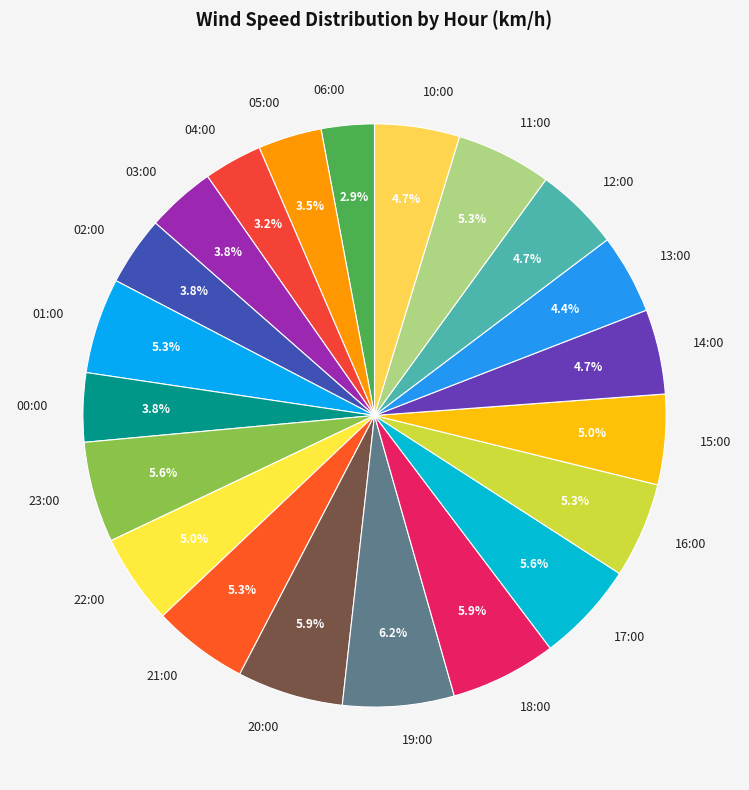

The 19:00 slice represents 6% of the pie. True or false?

True